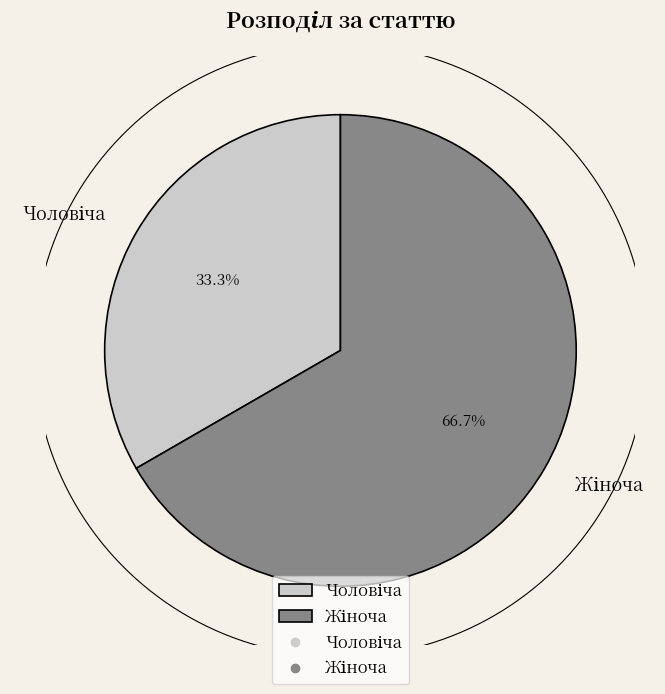

What is the total percentage of Жіноча and Чоловіча?

100.0%